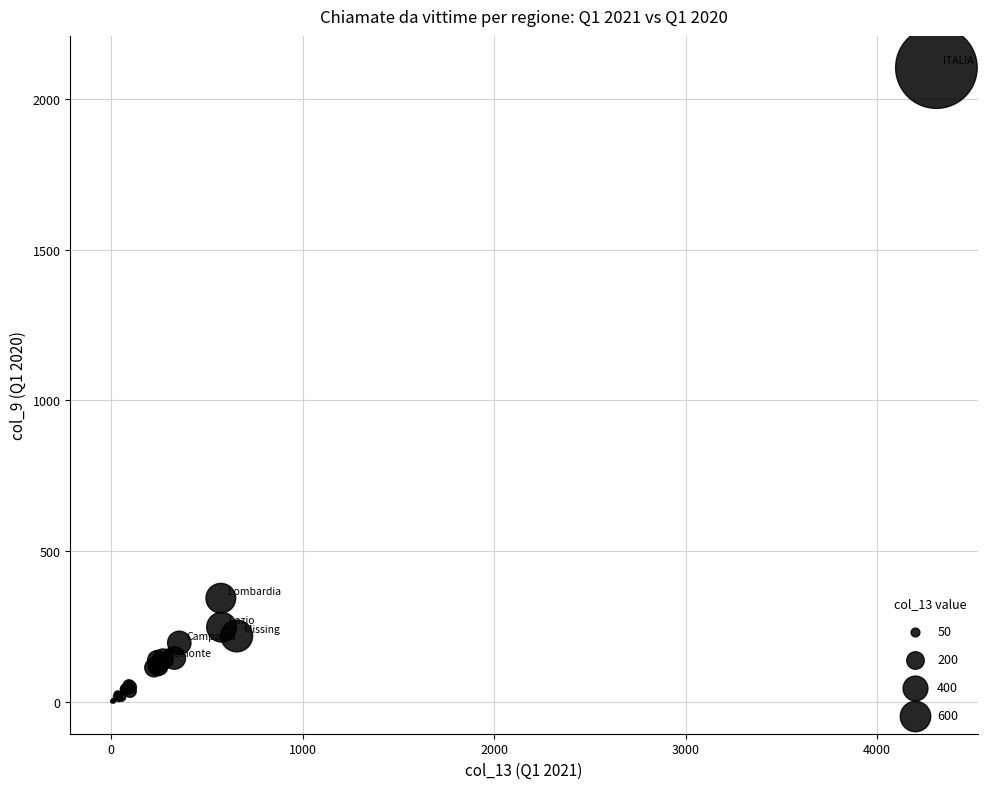

What Y value in the scatter plot is closest to 1051?

344